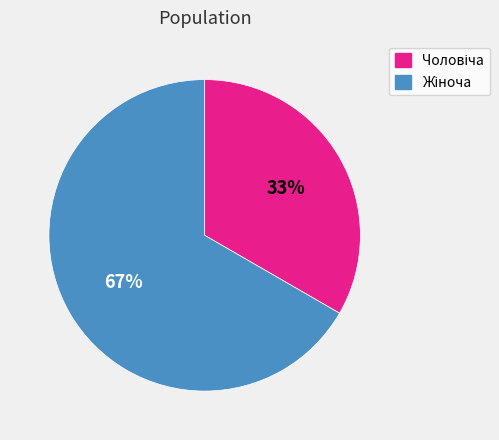

To the nearest percent, what is the average slice percentage?

50%